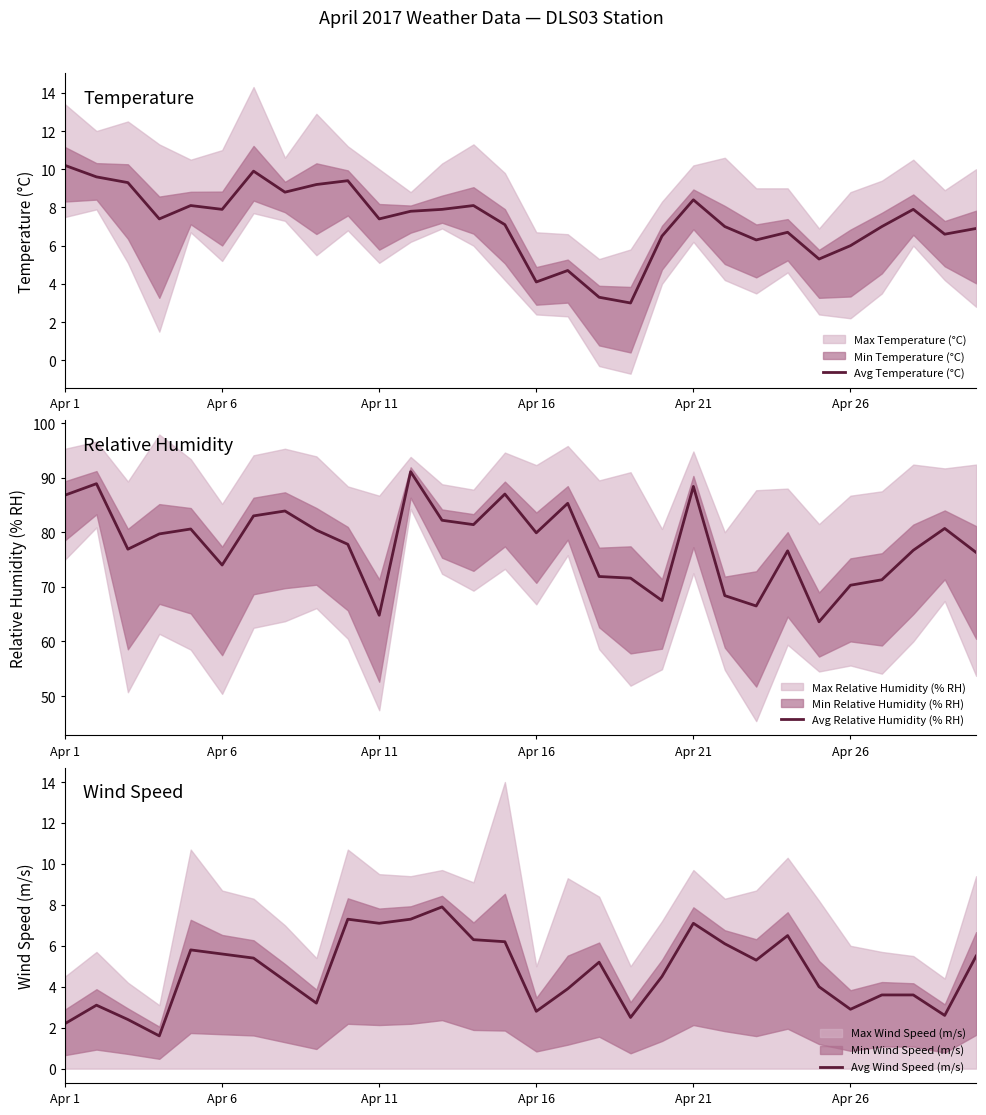

How many values in the Avg Relative Humidity (% RH) series are below 79?

15